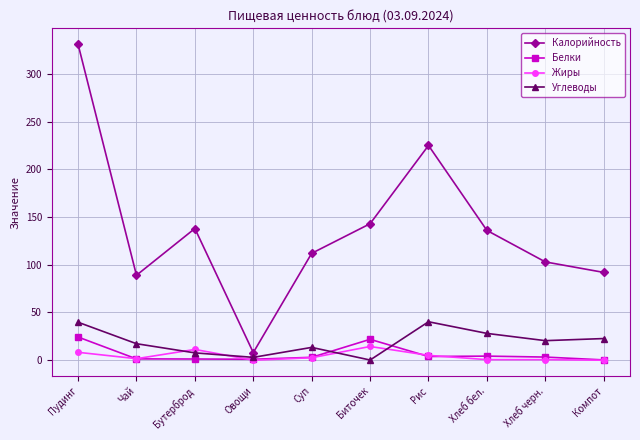

How many lines are shown in the chart?

4